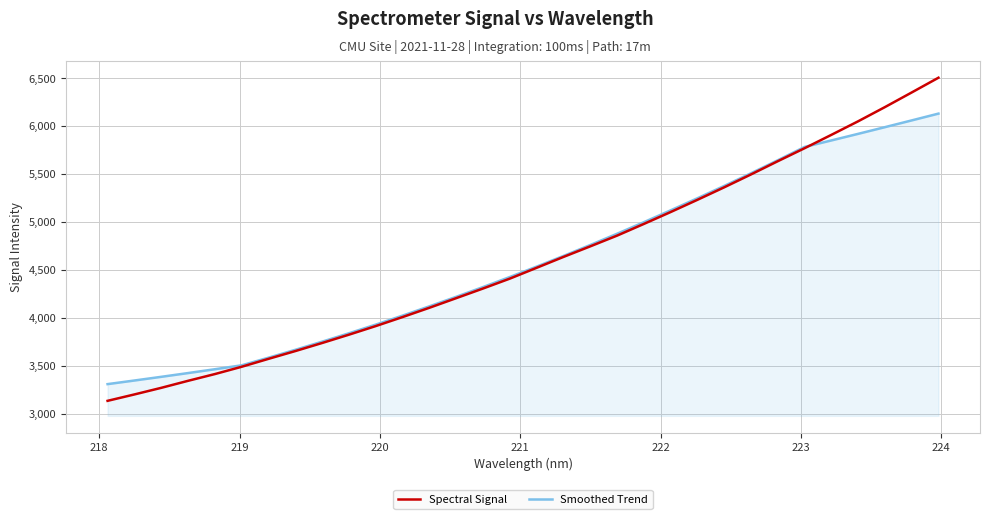

How many intersections are there between Spectral Signal and Smoothed Trend?

1